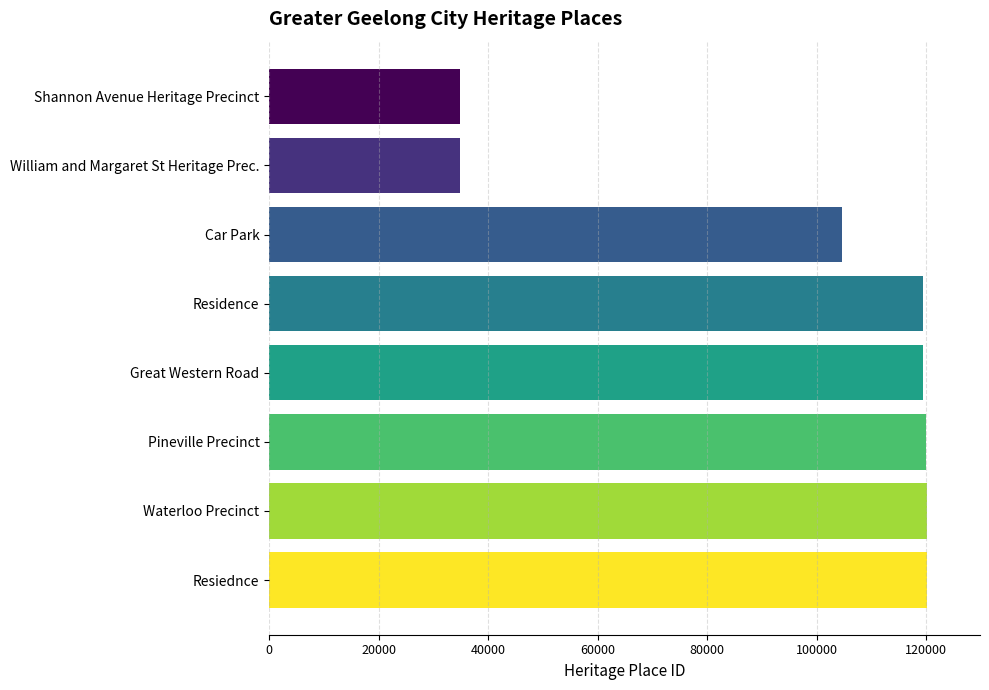

Where is the data nearest to the value 77547?

Car Park